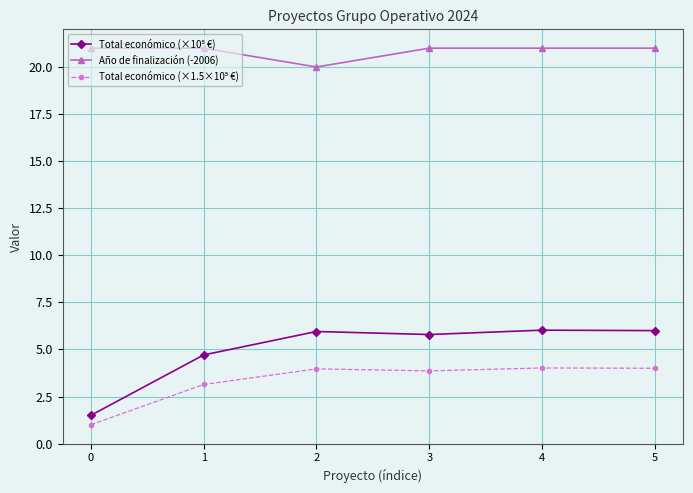

What is the maximum value shown in the chart?

21.0